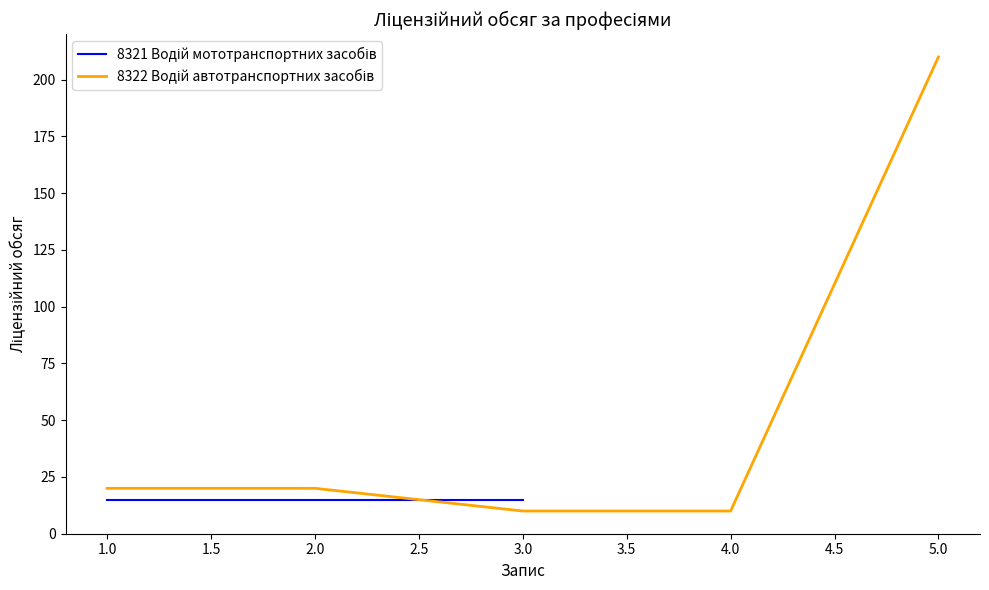

How many data points are above 20?

1